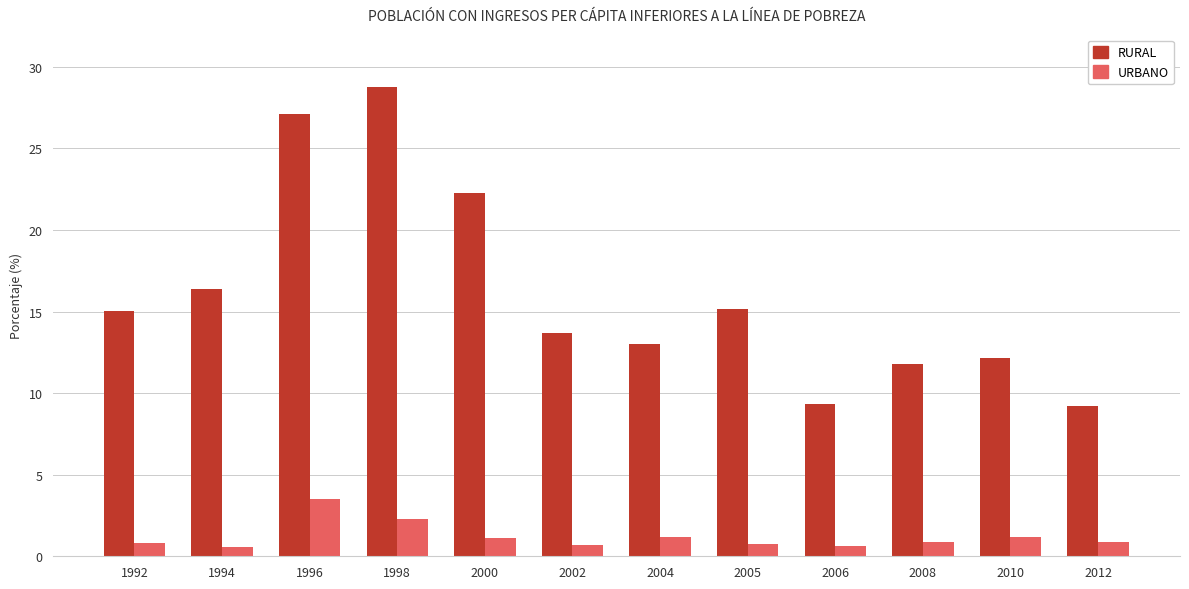

List the series in order of their overall mean, highest first.

RURAL, URBANO